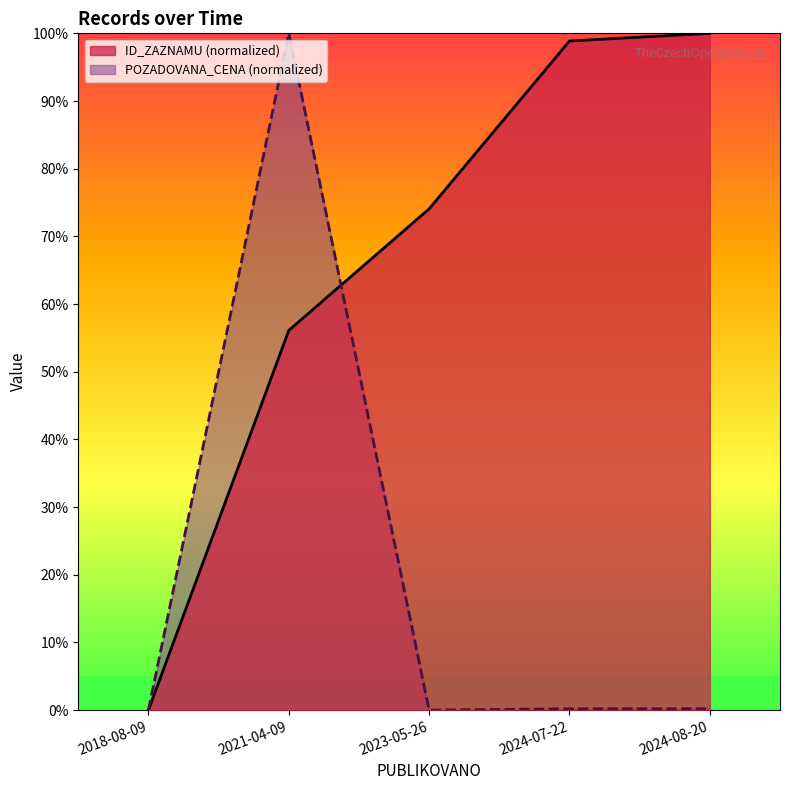

Which label corresponds to the smallest value in the chart?

2018-08-09